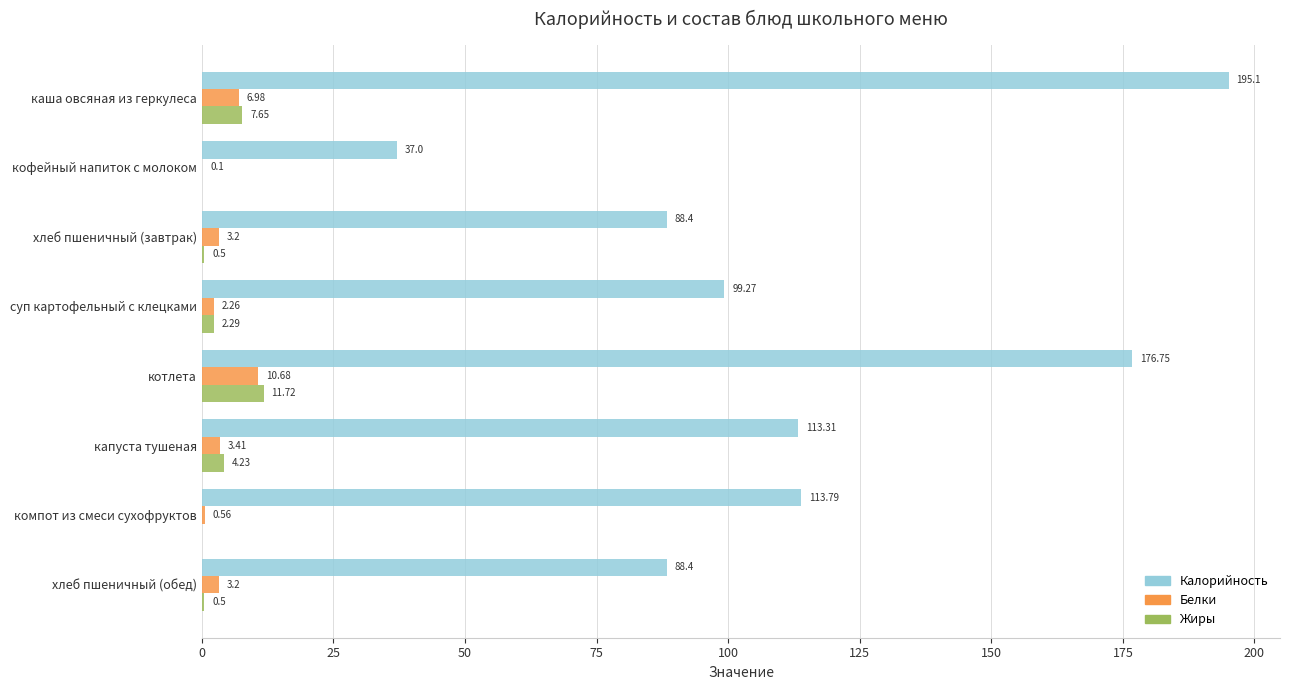

How many distinct data groups are displayed?

3